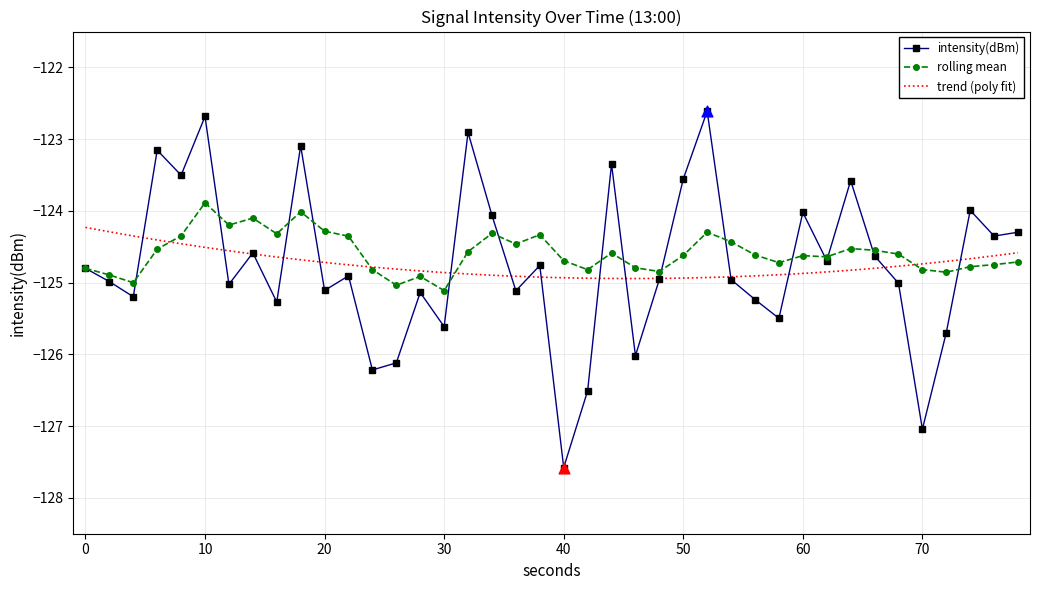

Which series contains the lowest Y value?

intensity(dBm)